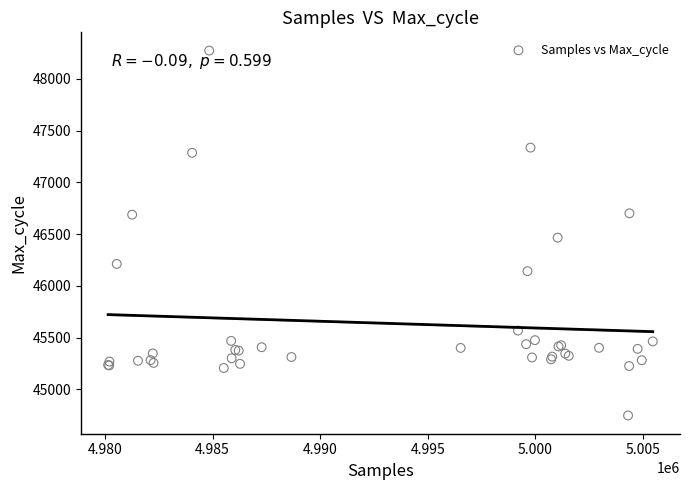

What Y value in the scatter plot is closest to 46510?

46466